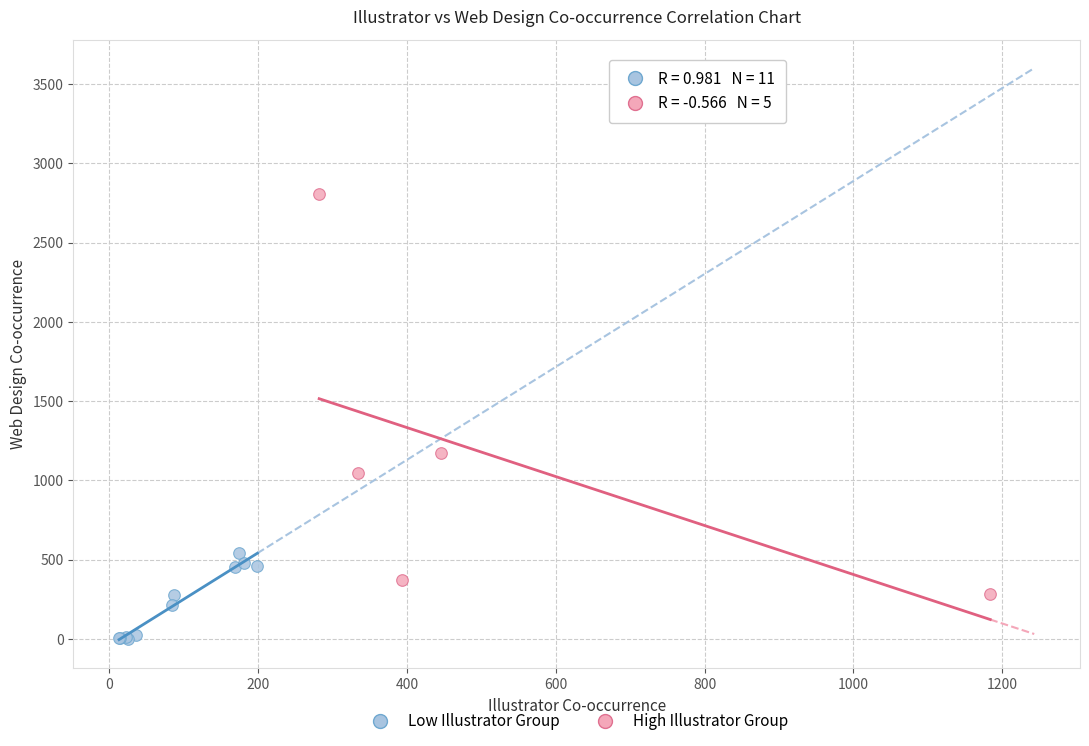

Which series reaches the minimum Y coordinate?

Low Illustrator Group